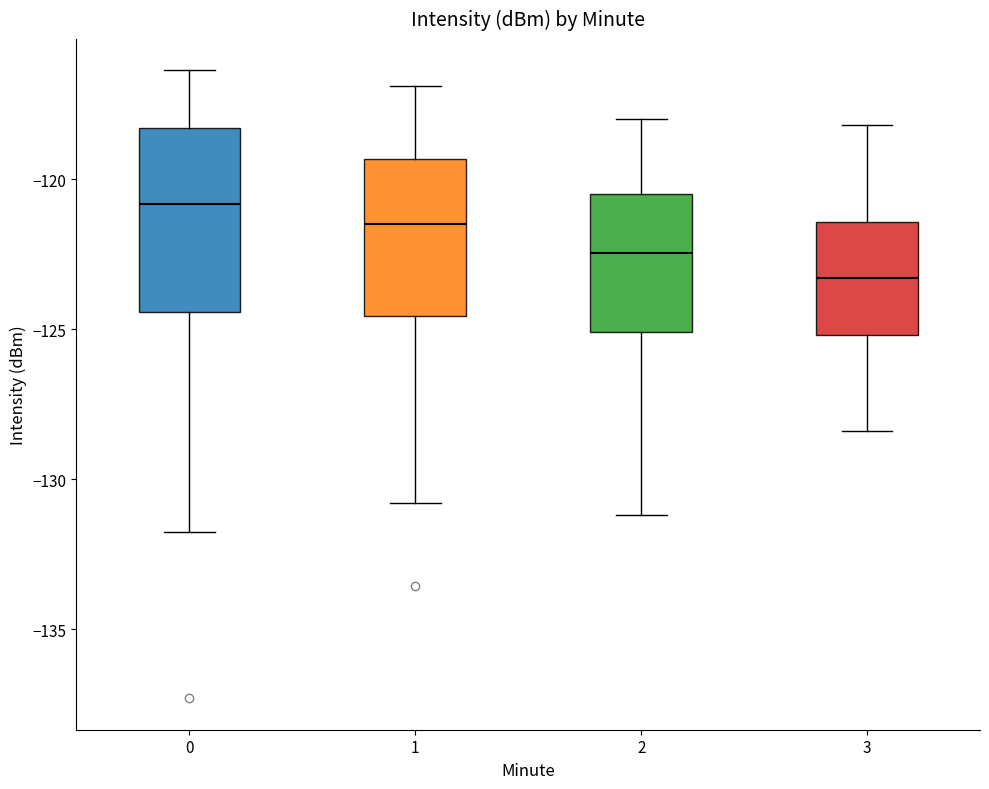

Which box has the highest median line?

0